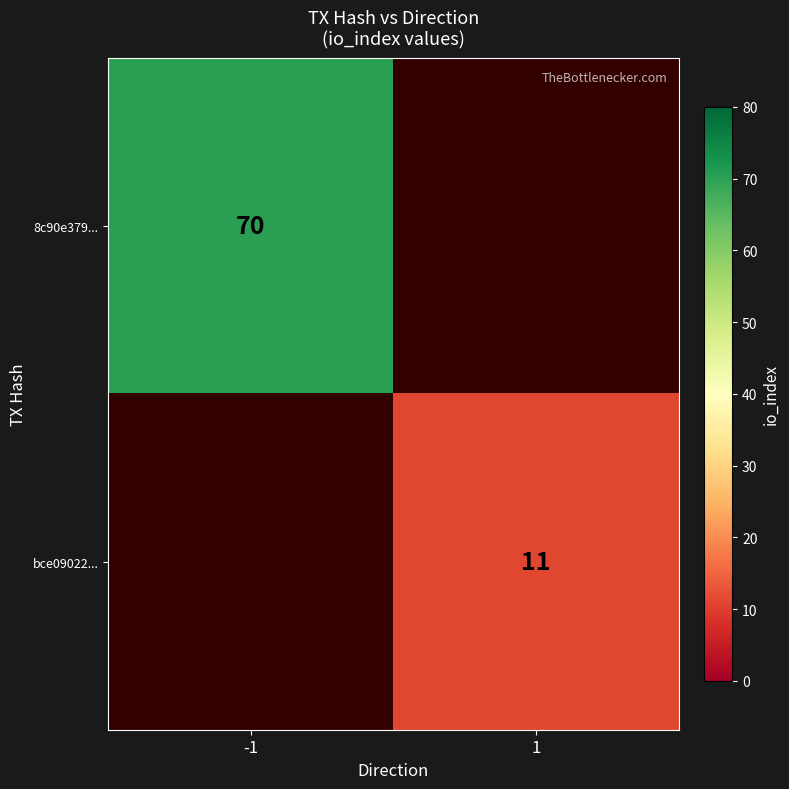

The value of bce09022... at 1 is 2. True or false?

False